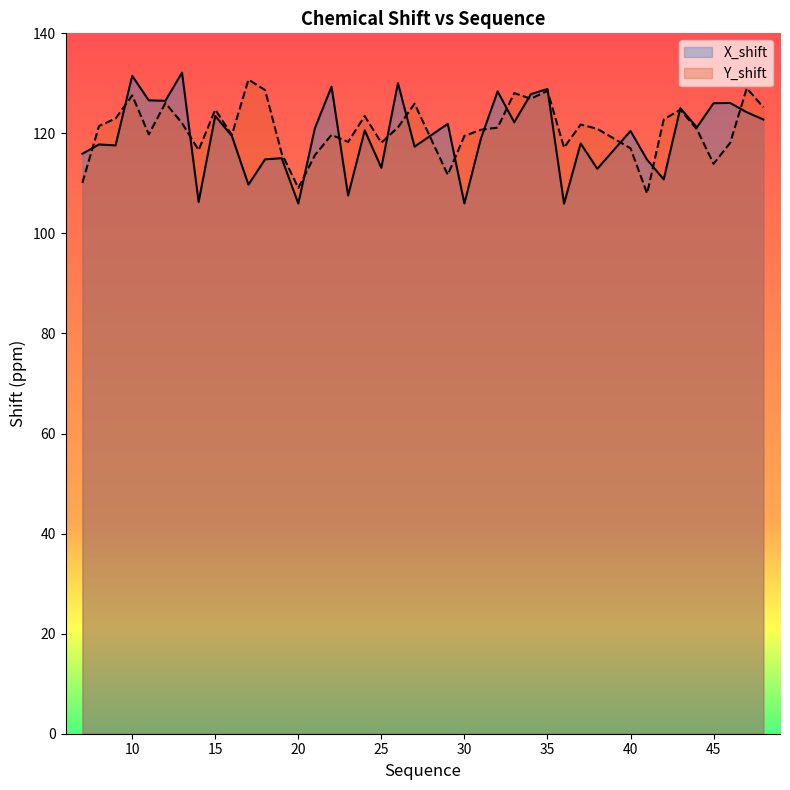

True or false: Y_shift has a value of 153.9 at 20.

False